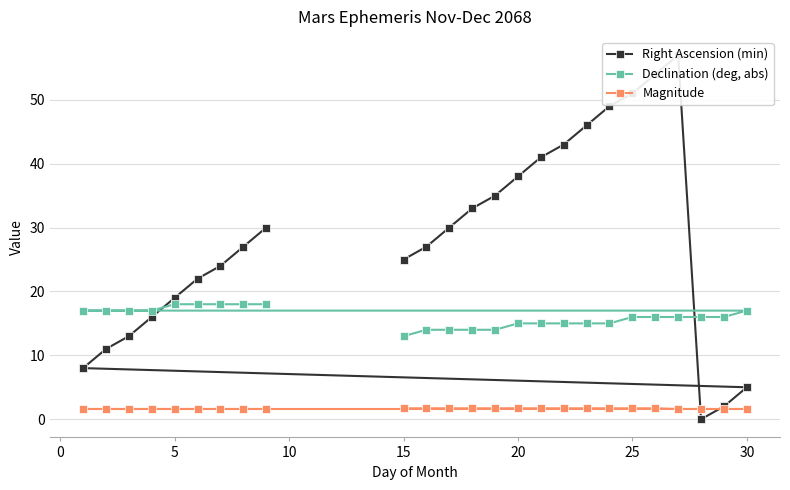

What is the maximum value for Magnitude?

1.7